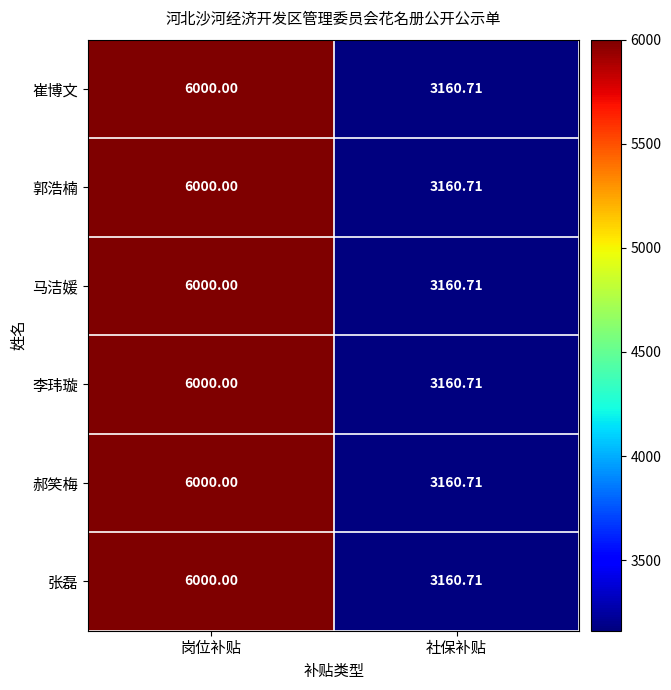

At which category is the sum across all series the highest?

岗位补贴